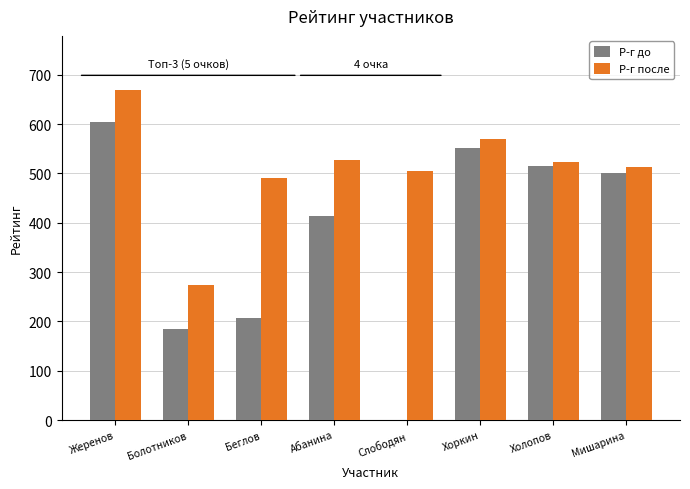

What is the sum of the Р-г после values at Беглов and Холопов?

1015